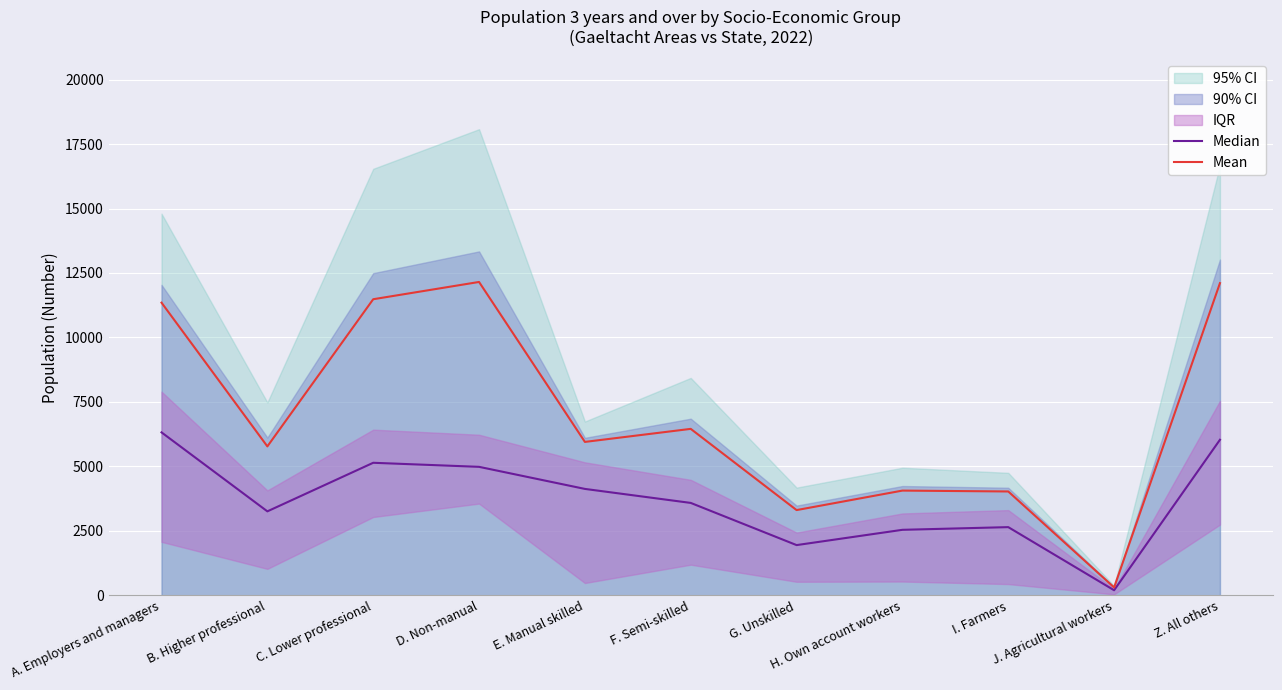

What position from the right is J. Agricultural workers?

2